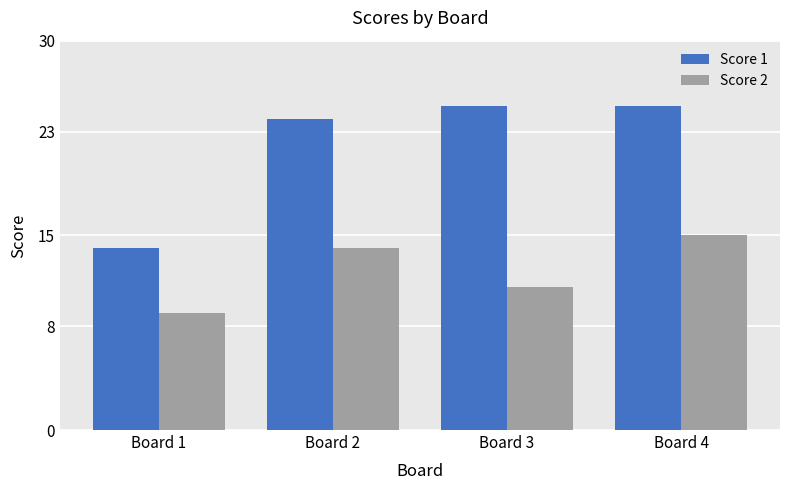

List the labels in order of Score 2 value, smallest first.

Board 1, Board 3, Board 2, Board 4